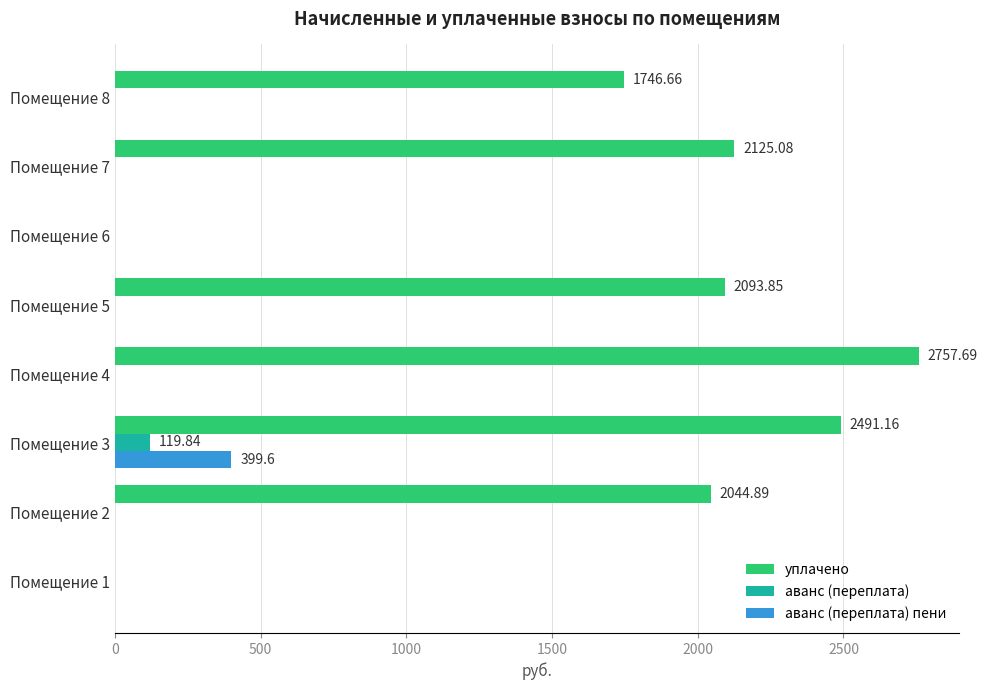

Which series has the largest total across all categories?

уплачено